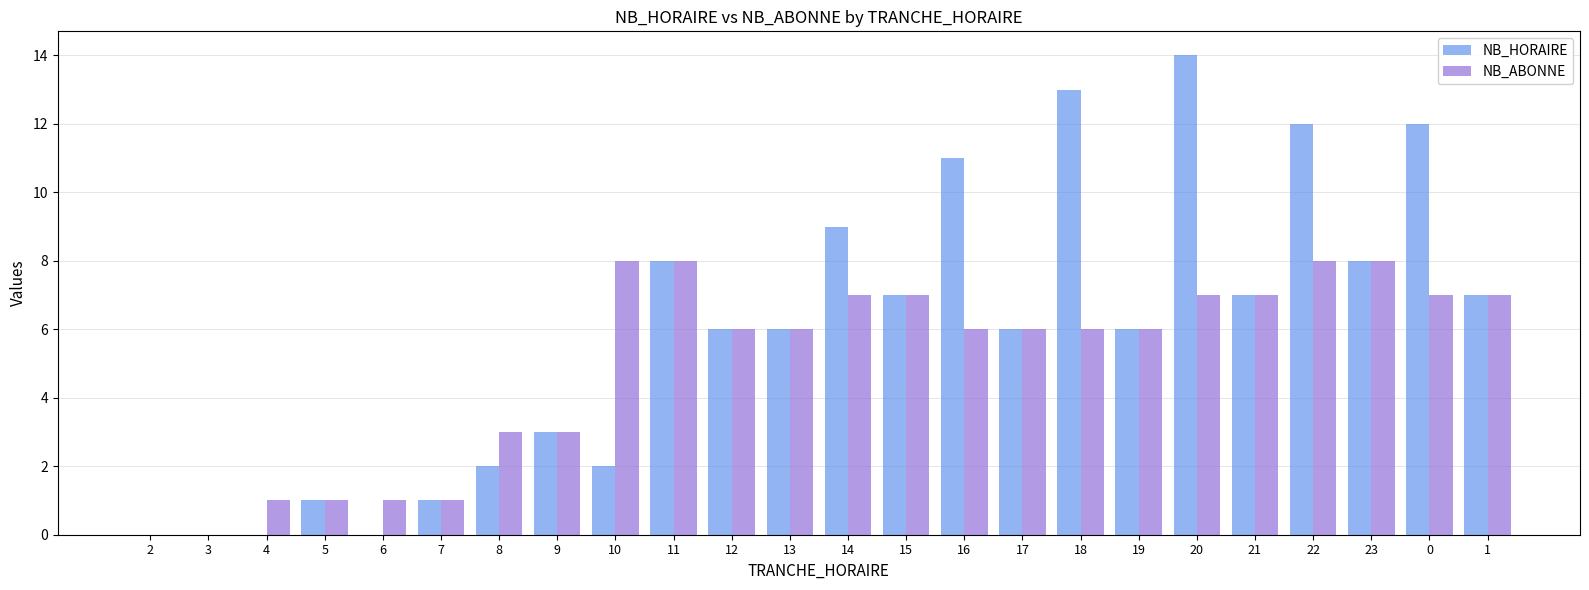

What is the maximum value shown in the chart?

14